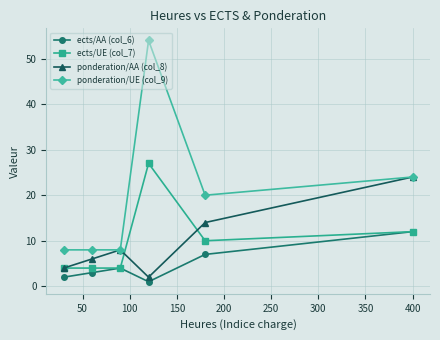

True or false: ponderation/UE (col_9) and ects/AA (col_6) intersect in this chart.

False